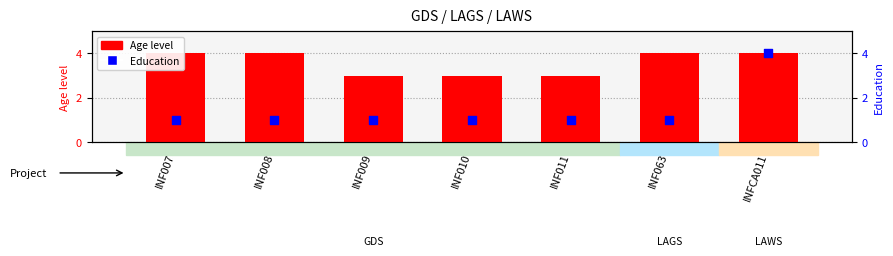

Which series has the largest total across all categories?

Age level